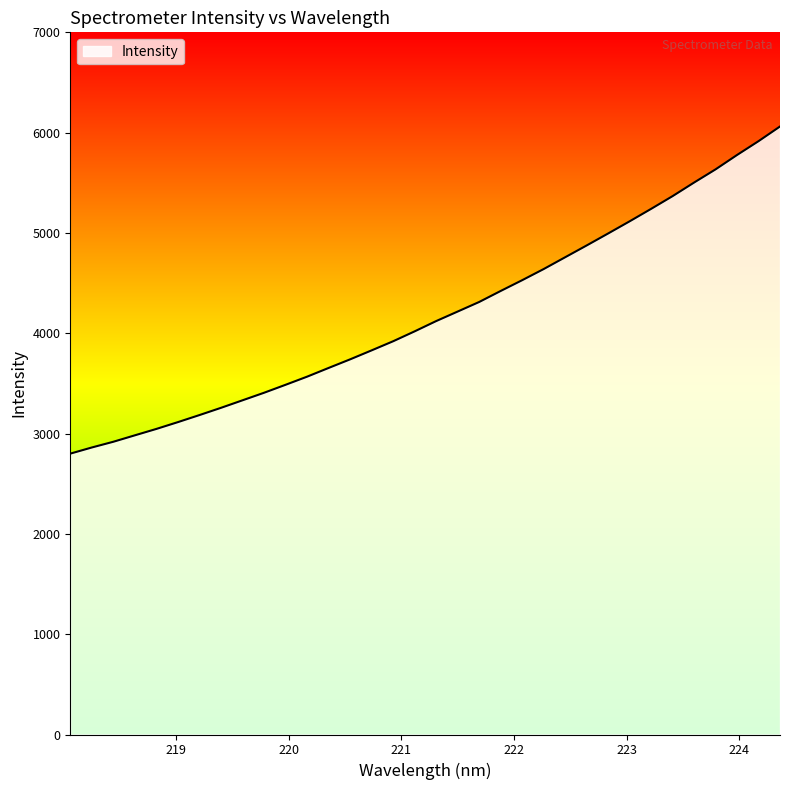

What is the difference between the maximum and minimum values?

3261.3